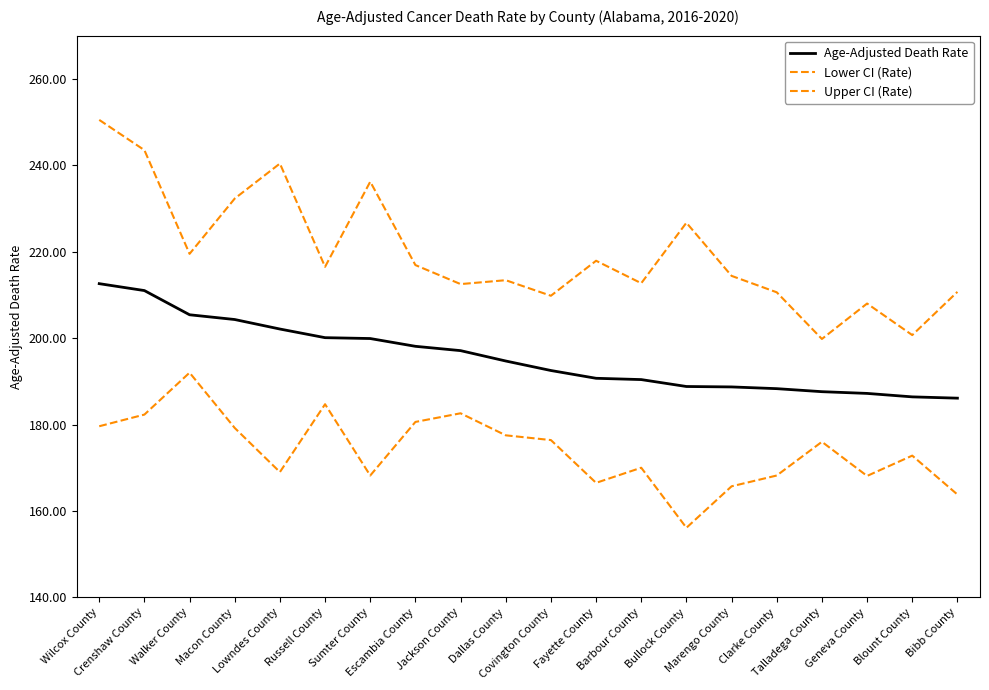

How many lines are shown in the chart?

3